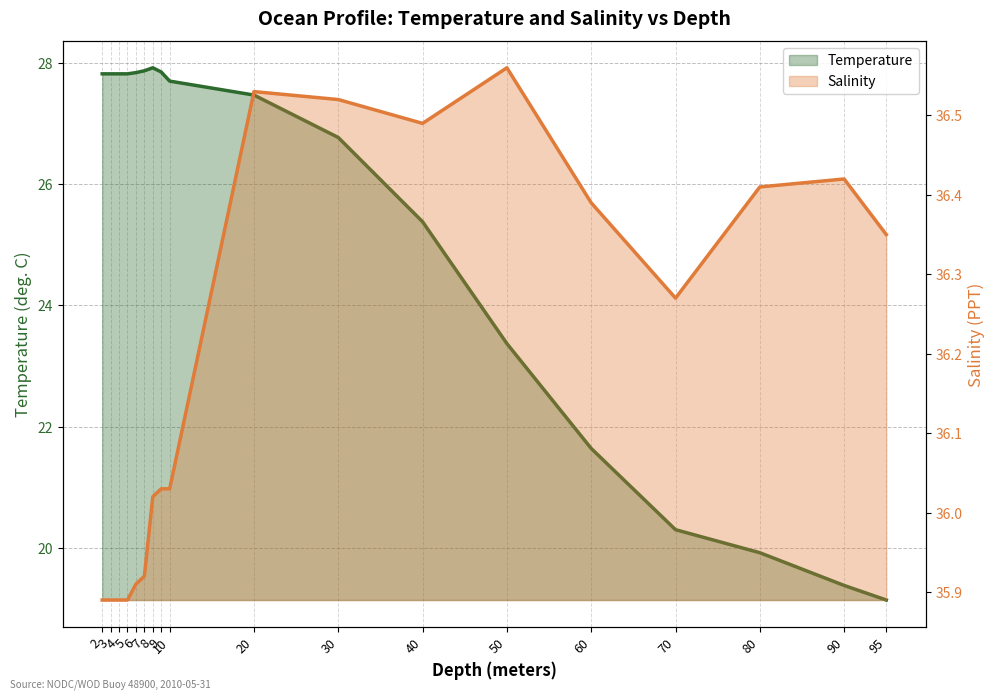

How many values in the Salinity series are below 36?

6